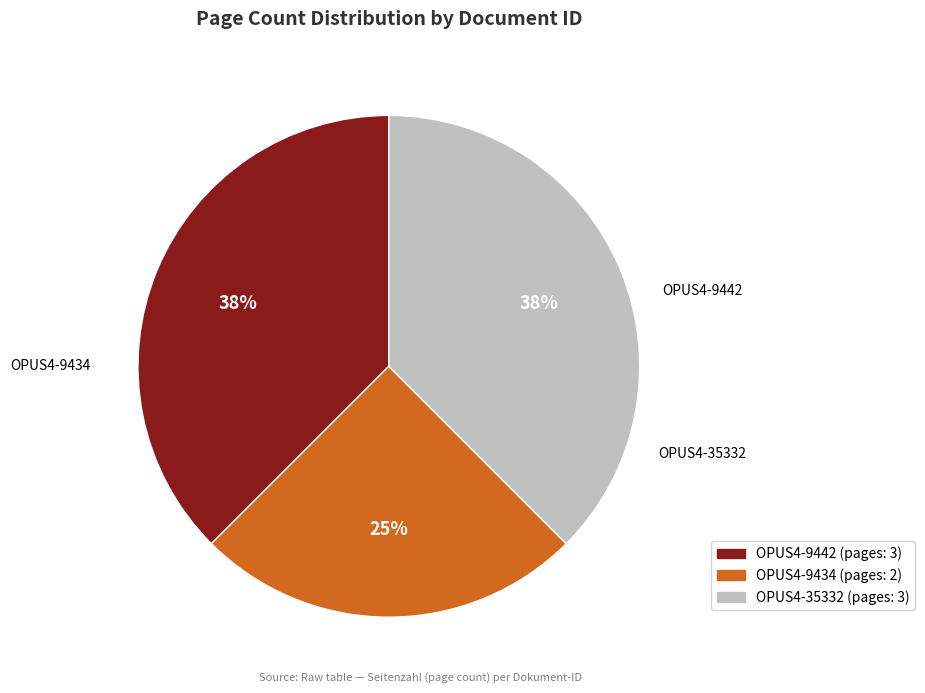

The OPUS4-9442 slice represents 52% of the pie. True or false?

False